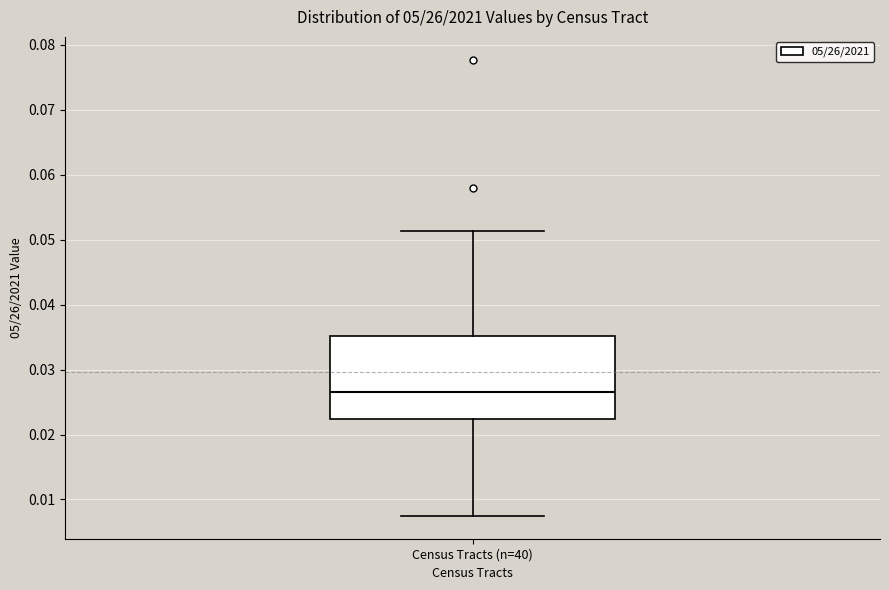

Where does the upper whisker of the box for Census Tracts (n=40) end on the y-axis? The values are not printed on the chart, so give them approximately, as read against the axis.

0.051